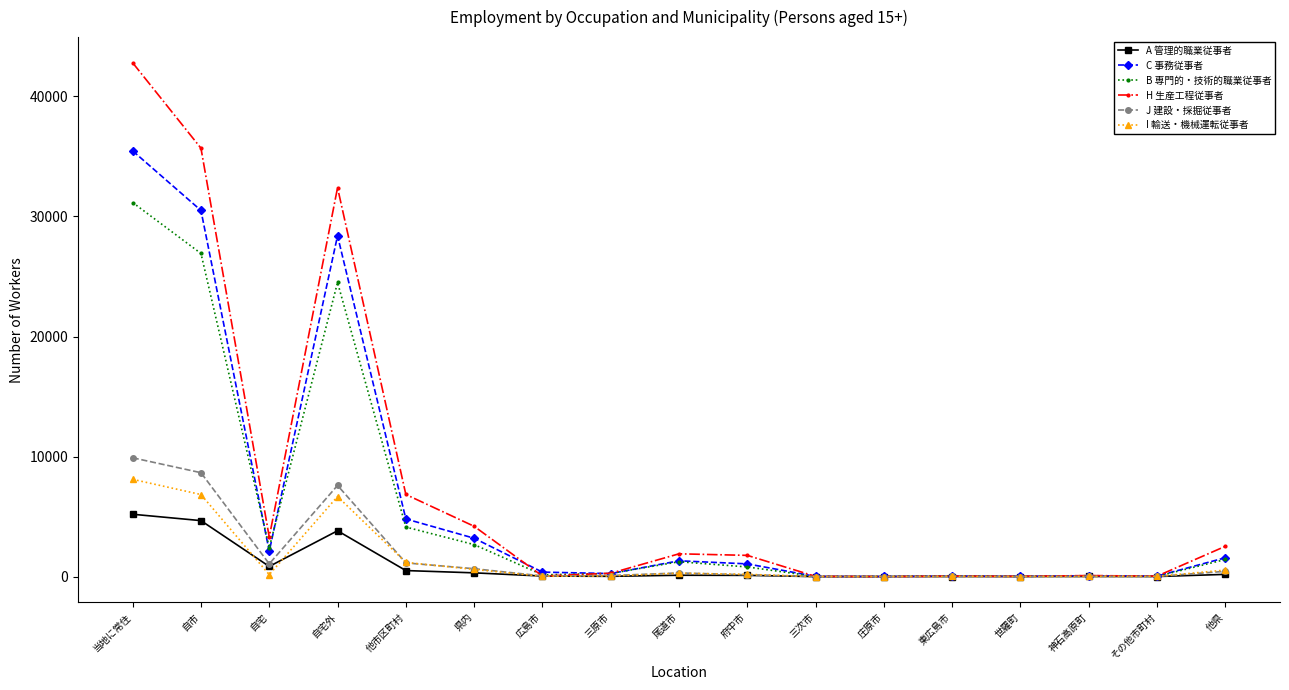

The A 管理的職業従事者 series shows 3818 at 自宅外. True or false?

True